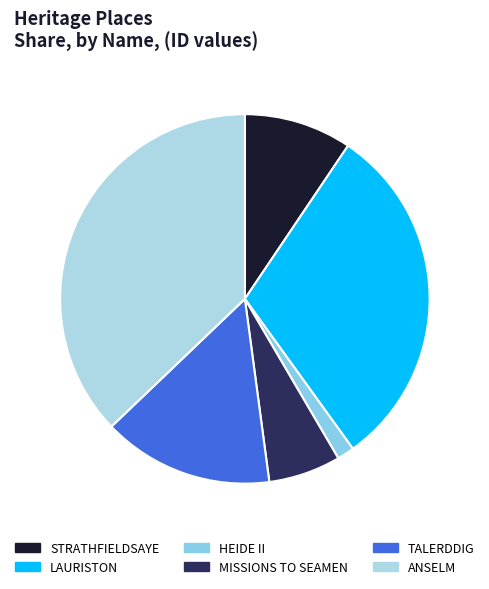

What percentage is the TALERDDIG slice, to the nearest percent?

15%